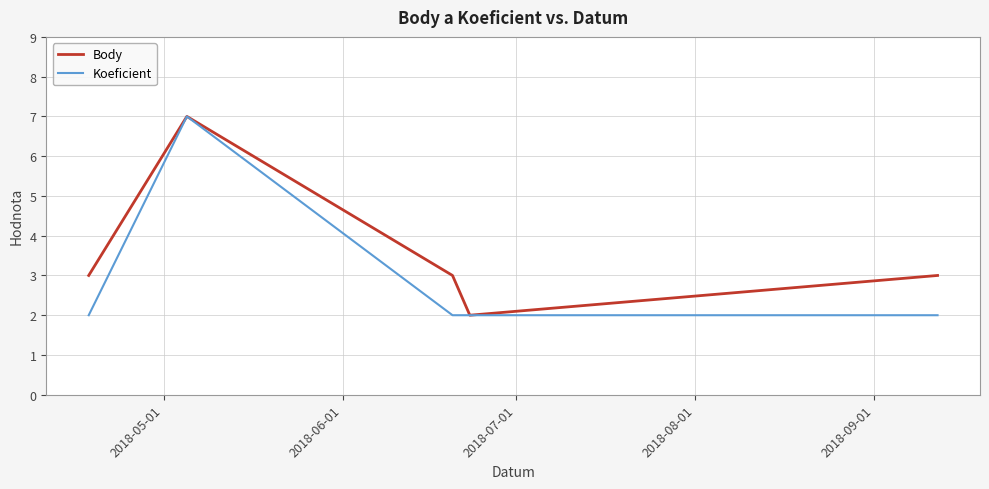

What is the greatest value displayed?

7